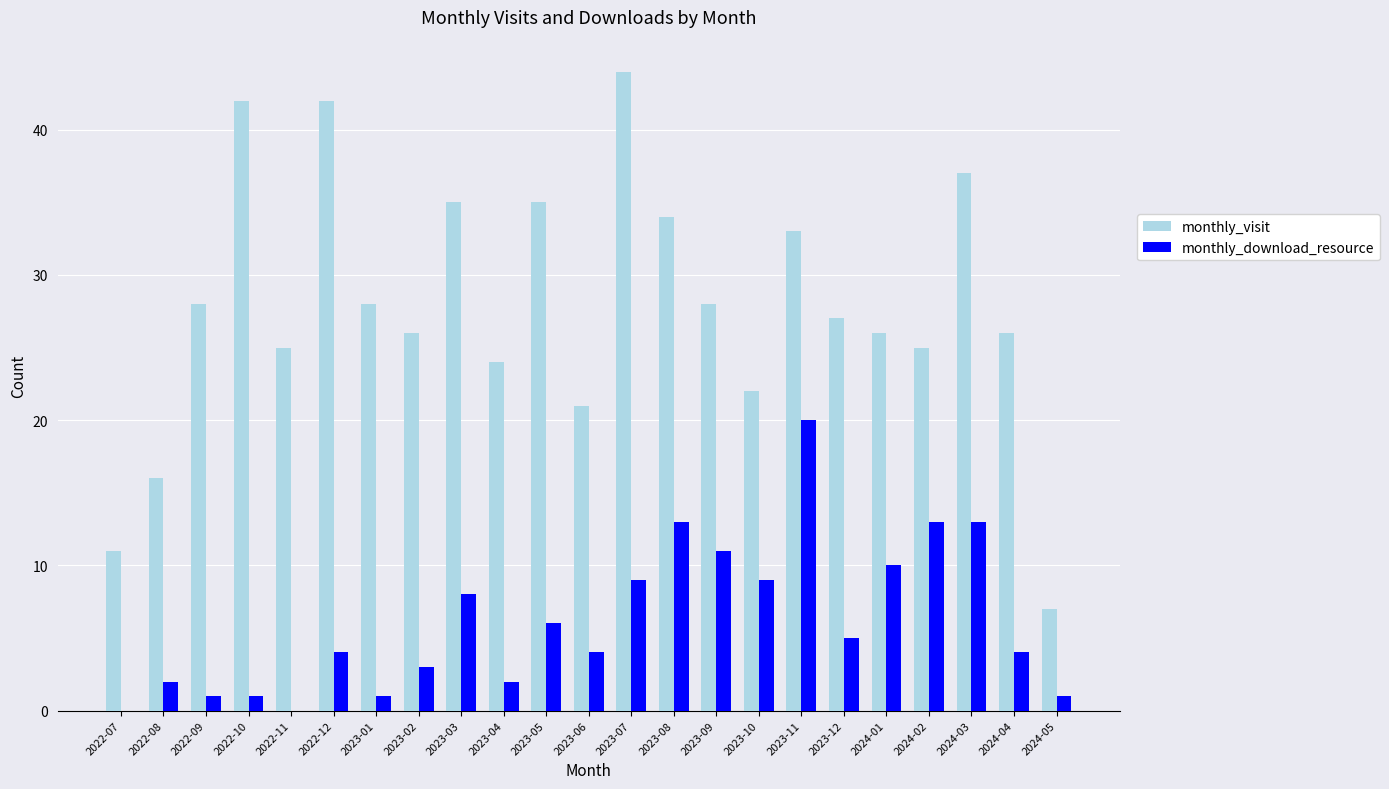

The value of monthly_download_resource at 2022-12 is 7. True or false?

False